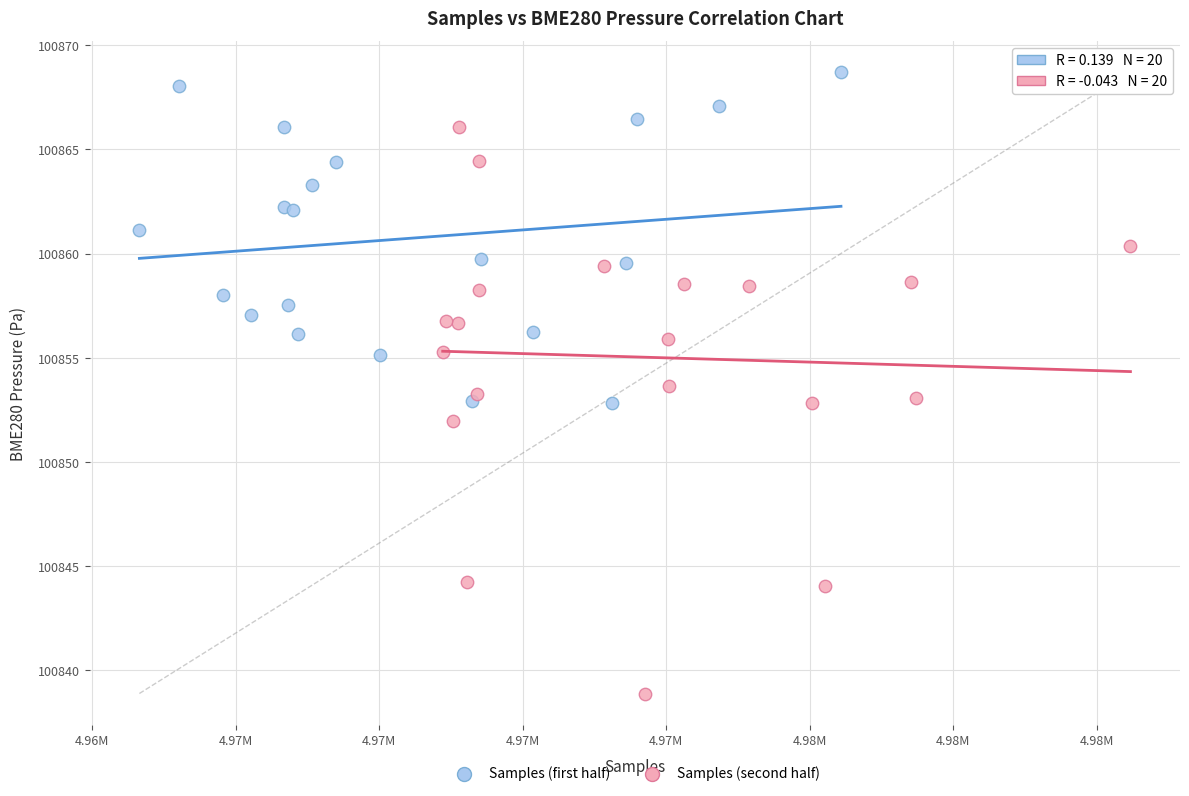

Which series has the widest spread of Y values?

Samples (second half)